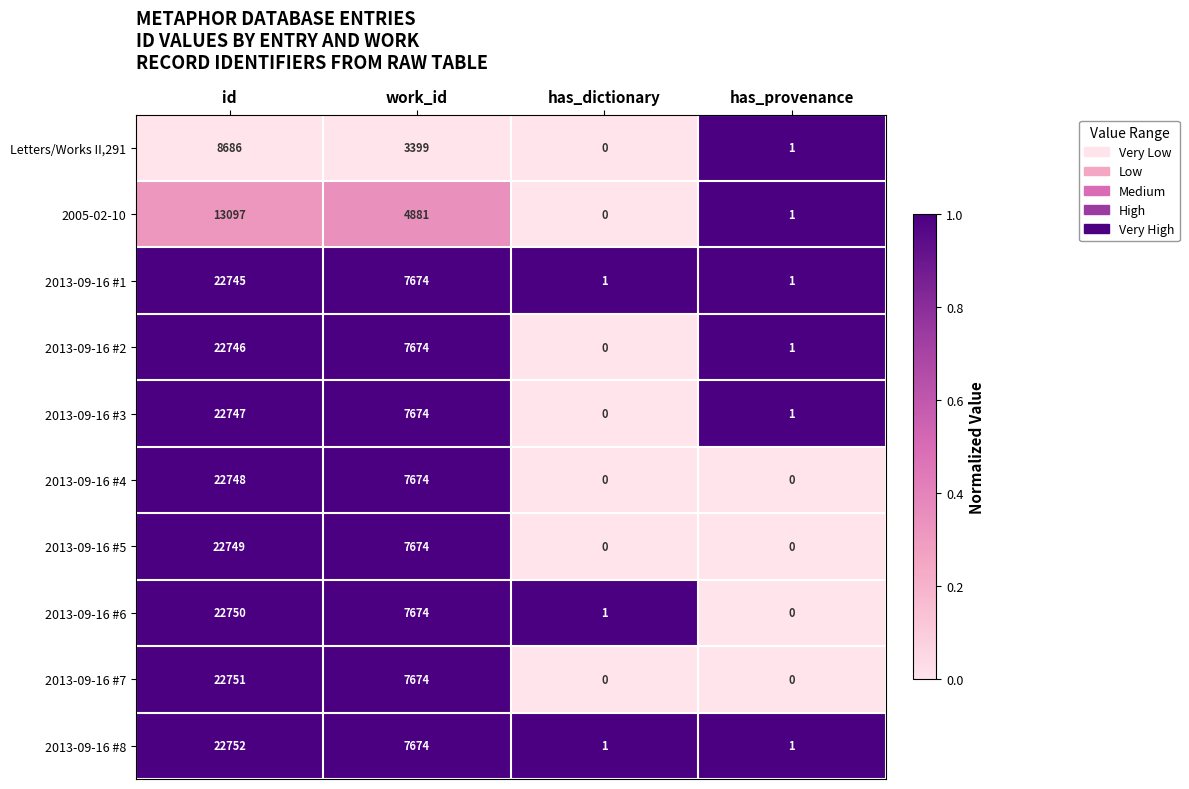

At how many categories does at least one series exceed 0?

4